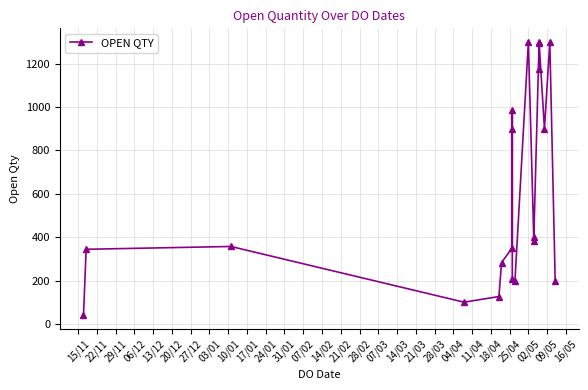

What is the minimum value shown in the chart?

39